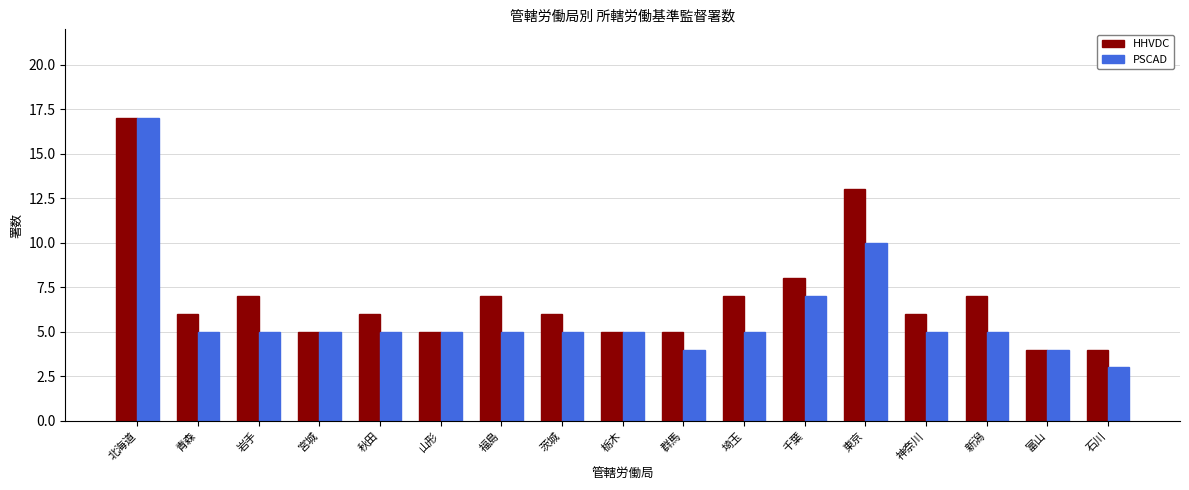

Reading left to right, transcribe all the data shown in this chart.

HHVDC: 17	6	7	5	6	5	7	6	5	5	7	8	13	6	7	4	4
PSCAD: 17	5	5	5	5	5	5	5	5	4	5	7	10	5	5	4	3